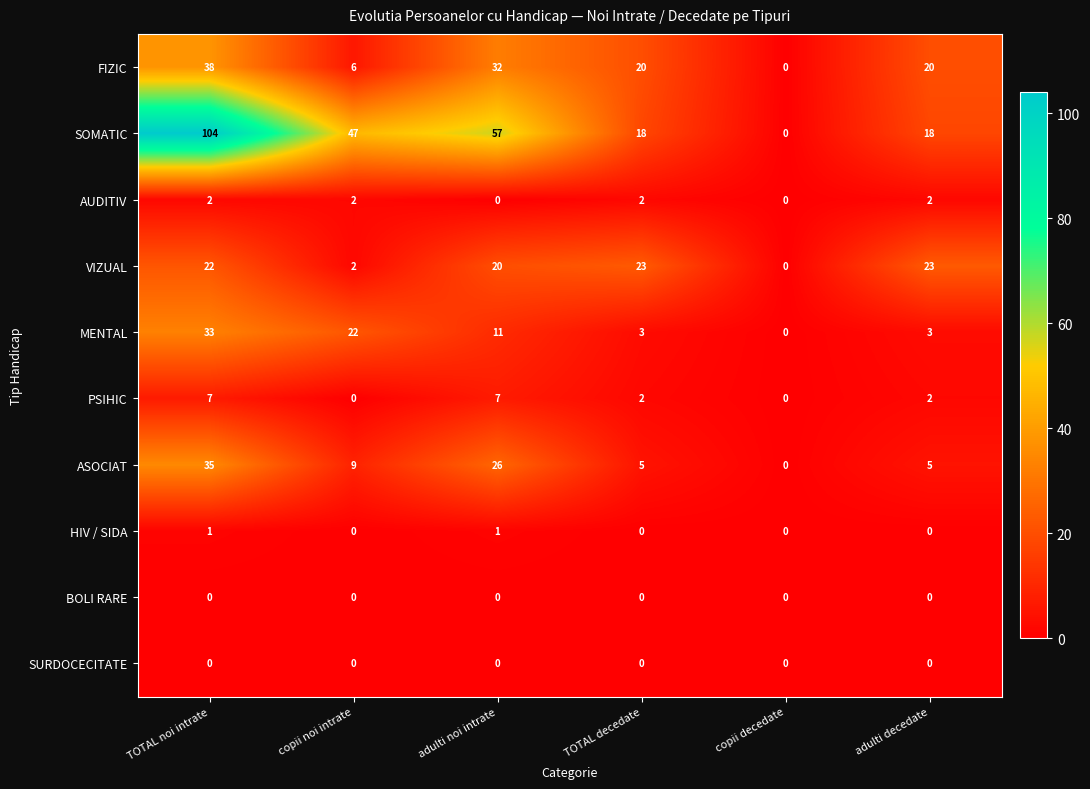

Where is MENTAL nearest to the value 16?

adulti noi intrate